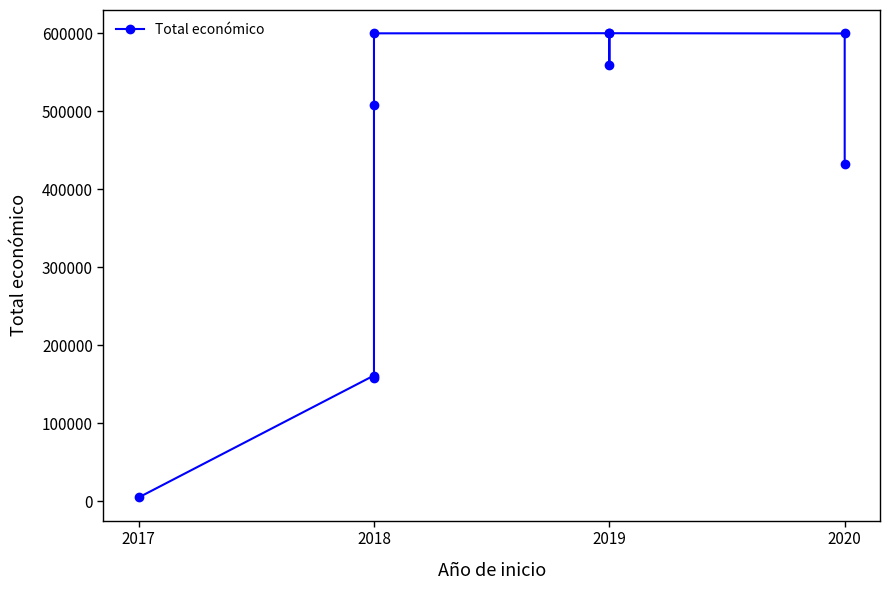

What is the greatest value displayed?

599962